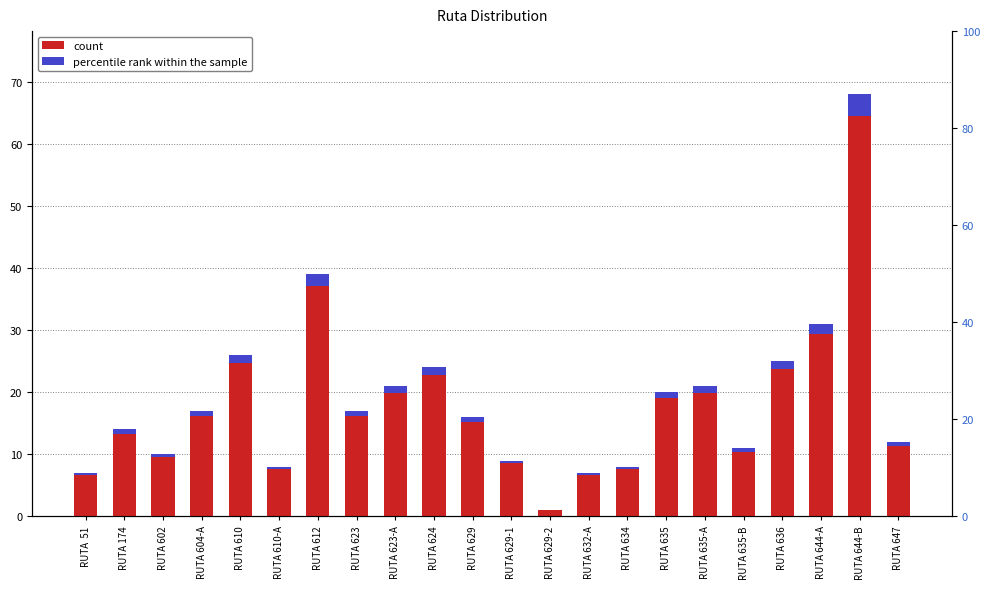

Which category has the lowest value across all series?

RUTA 629-2